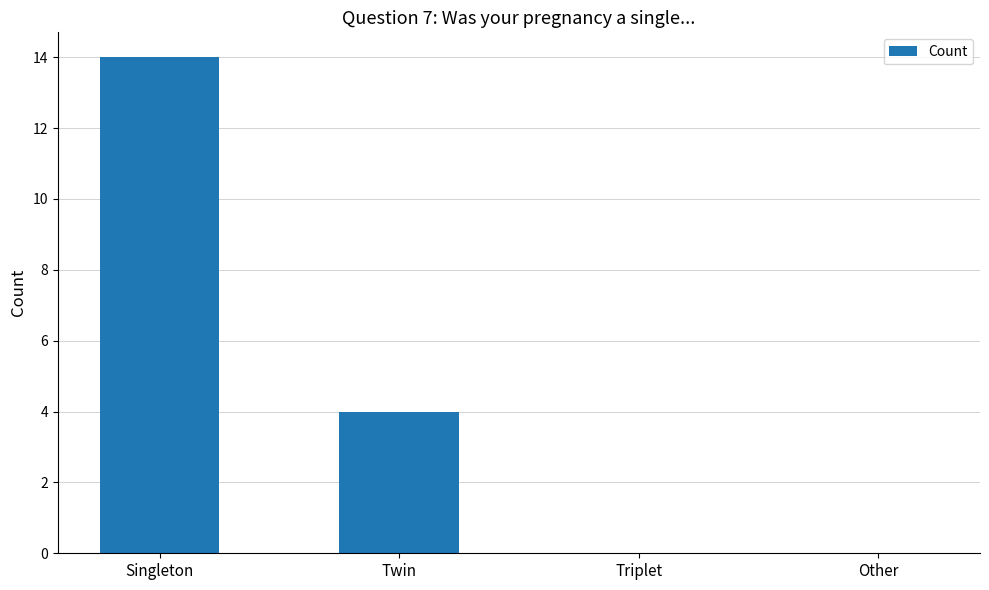

What is the maximum value shown in the chart?

14